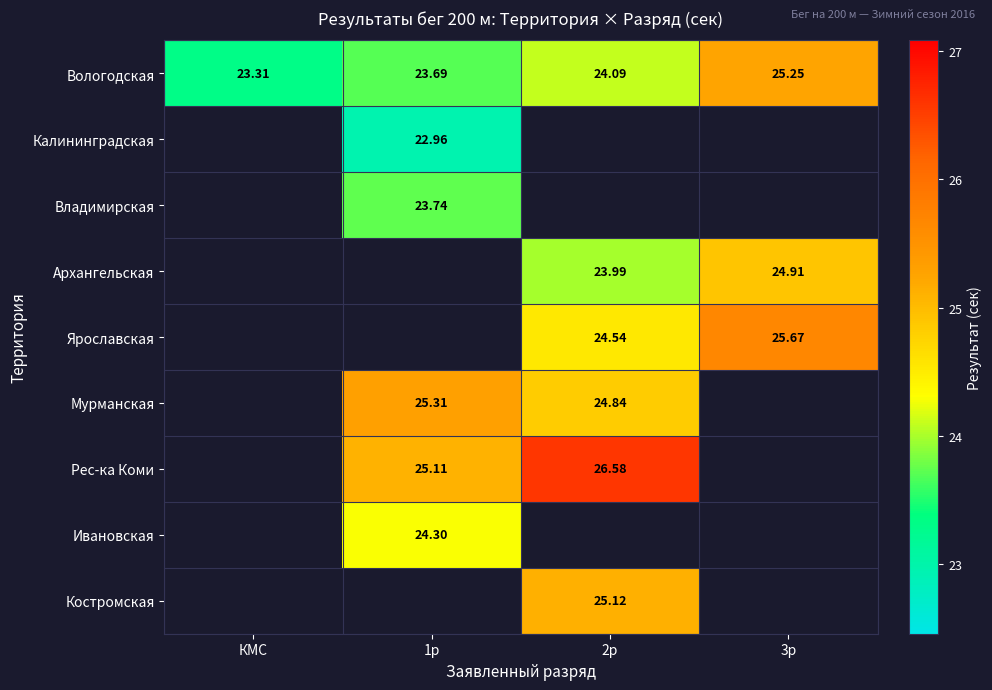

The Мурманская series shows 24.8 at 2р. True or false?

True